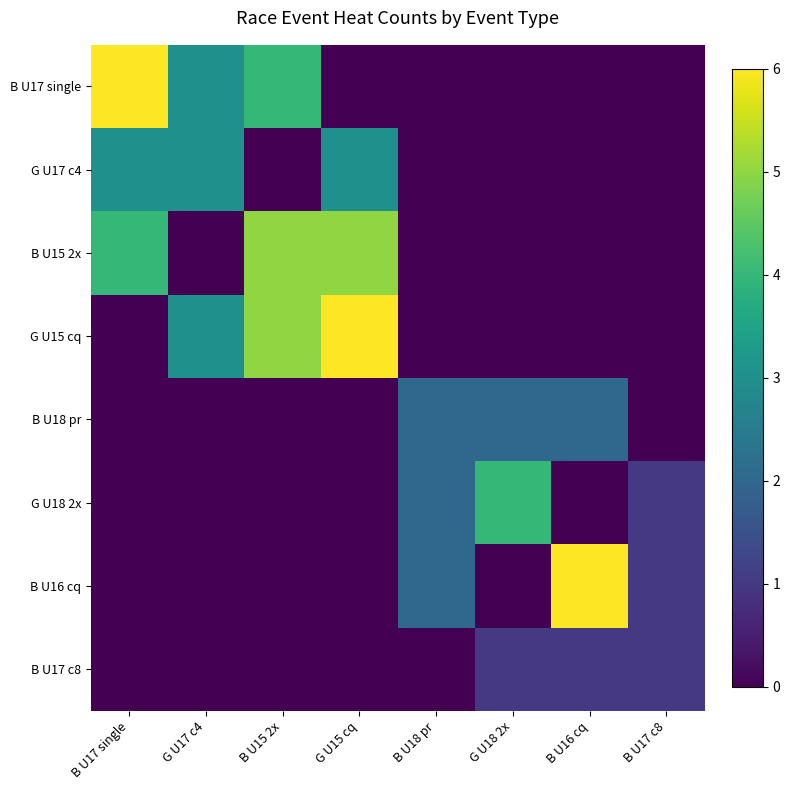

List the series in order of their peak value, highest first.

B U17 single, G U15 cq, B U16 cq, B U15 2x, G U18 2x, G U17 c4, B U18 pr, B U17 c8